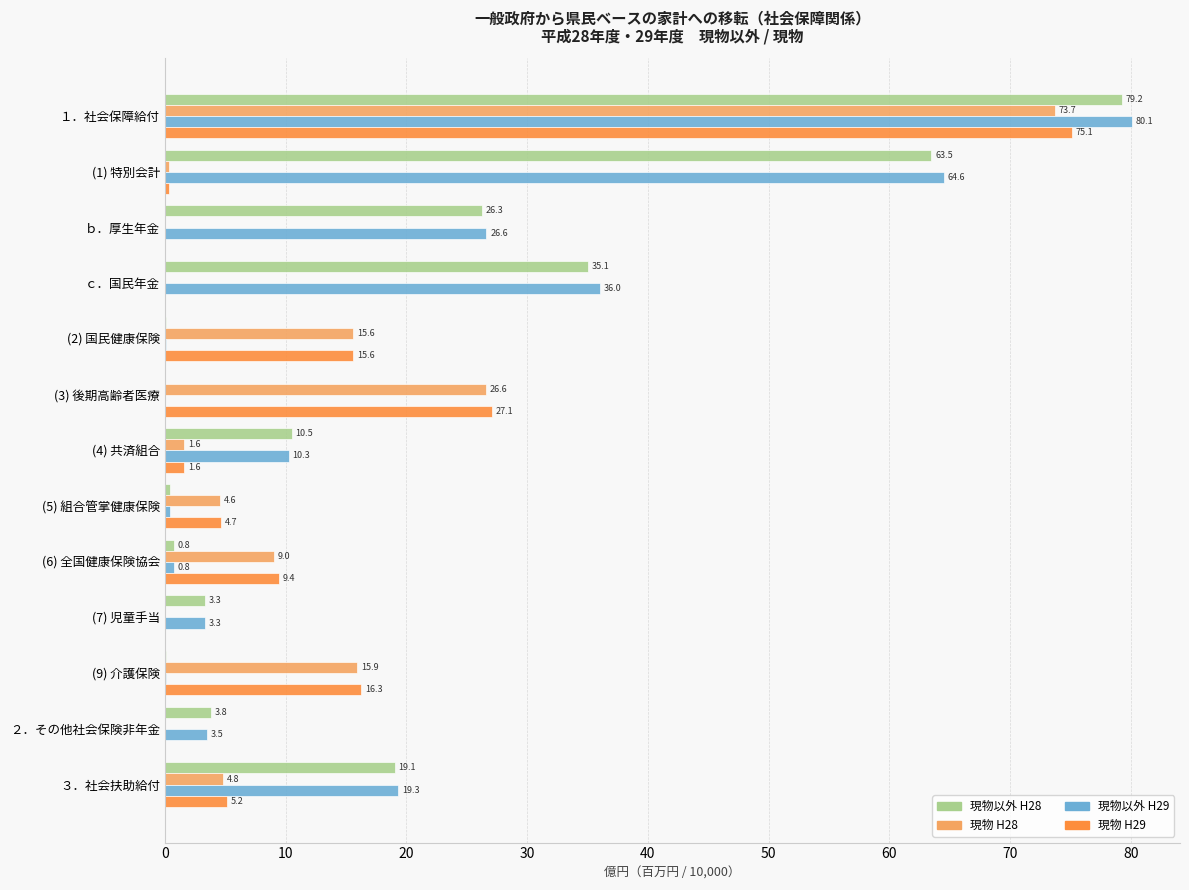

Read the 現物以外 H28 value at (4) 共済組合.

10.5